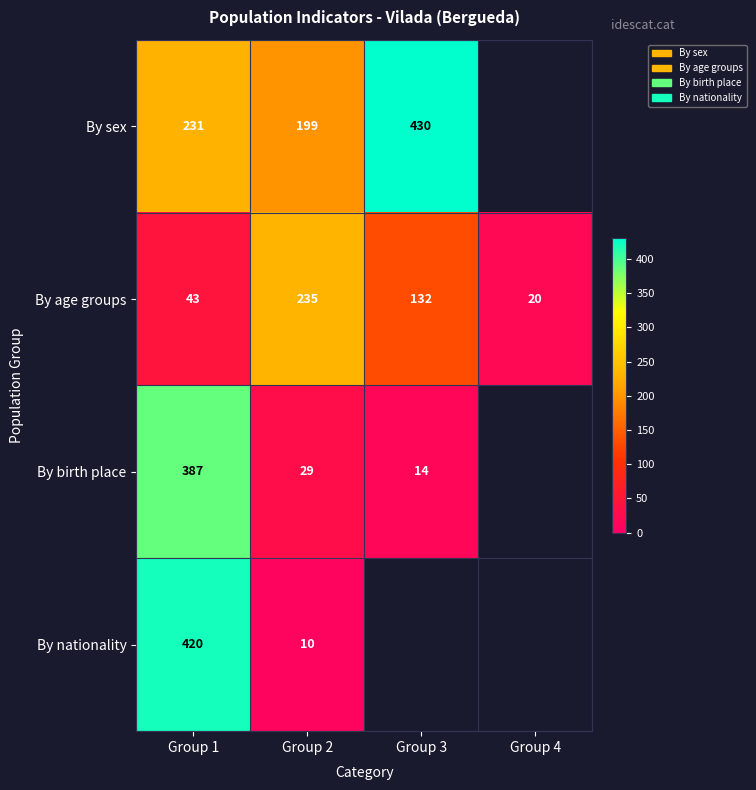

What is the maximum value shown in the chart?

430.0